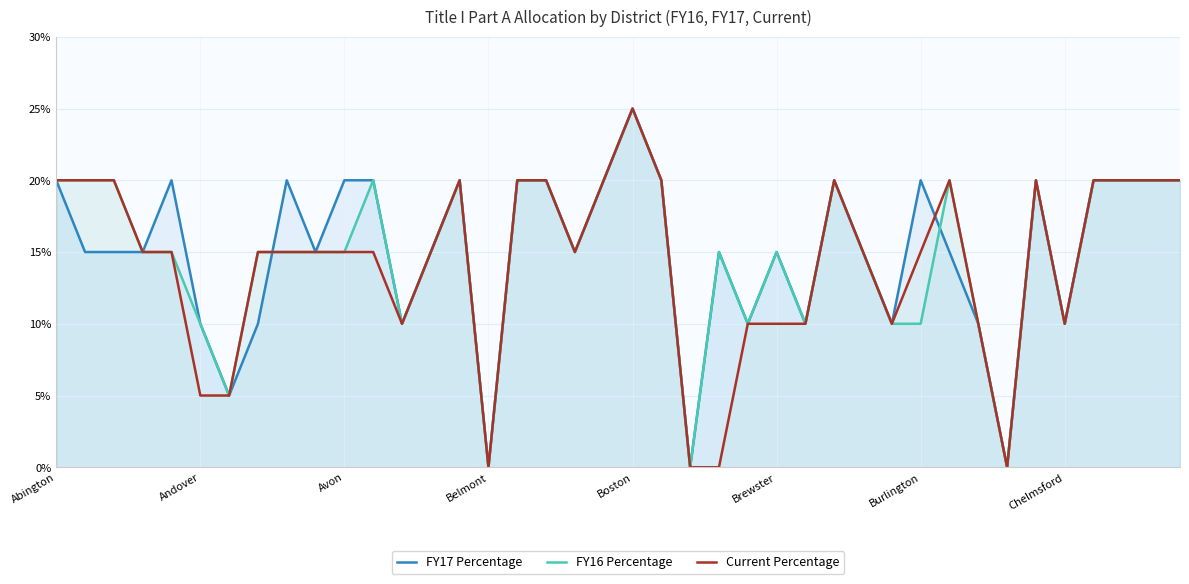

Which has a higher value, 21 or Andover?

21